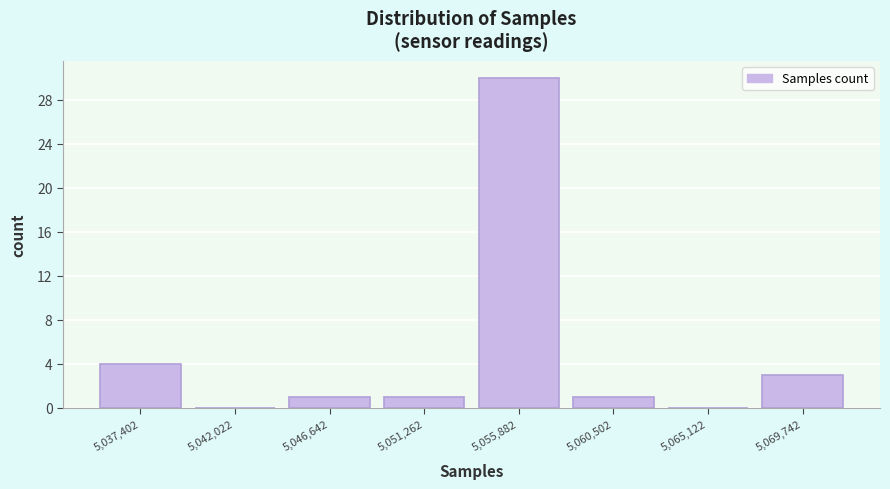

Which range on the x-axis has the tallest bar?

5053500 to 5058000